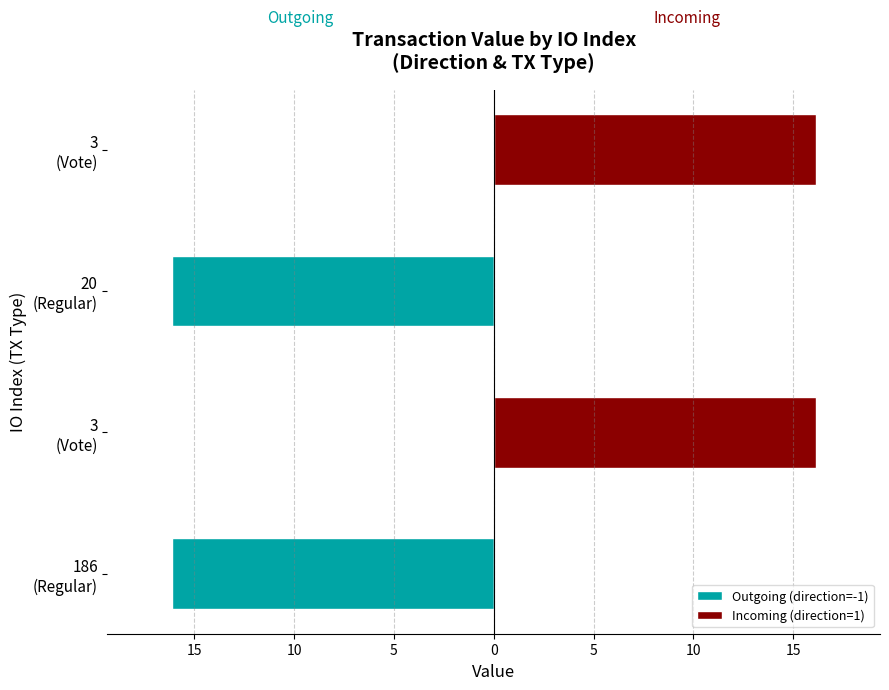

What is the smallest value displayed?

-16.1